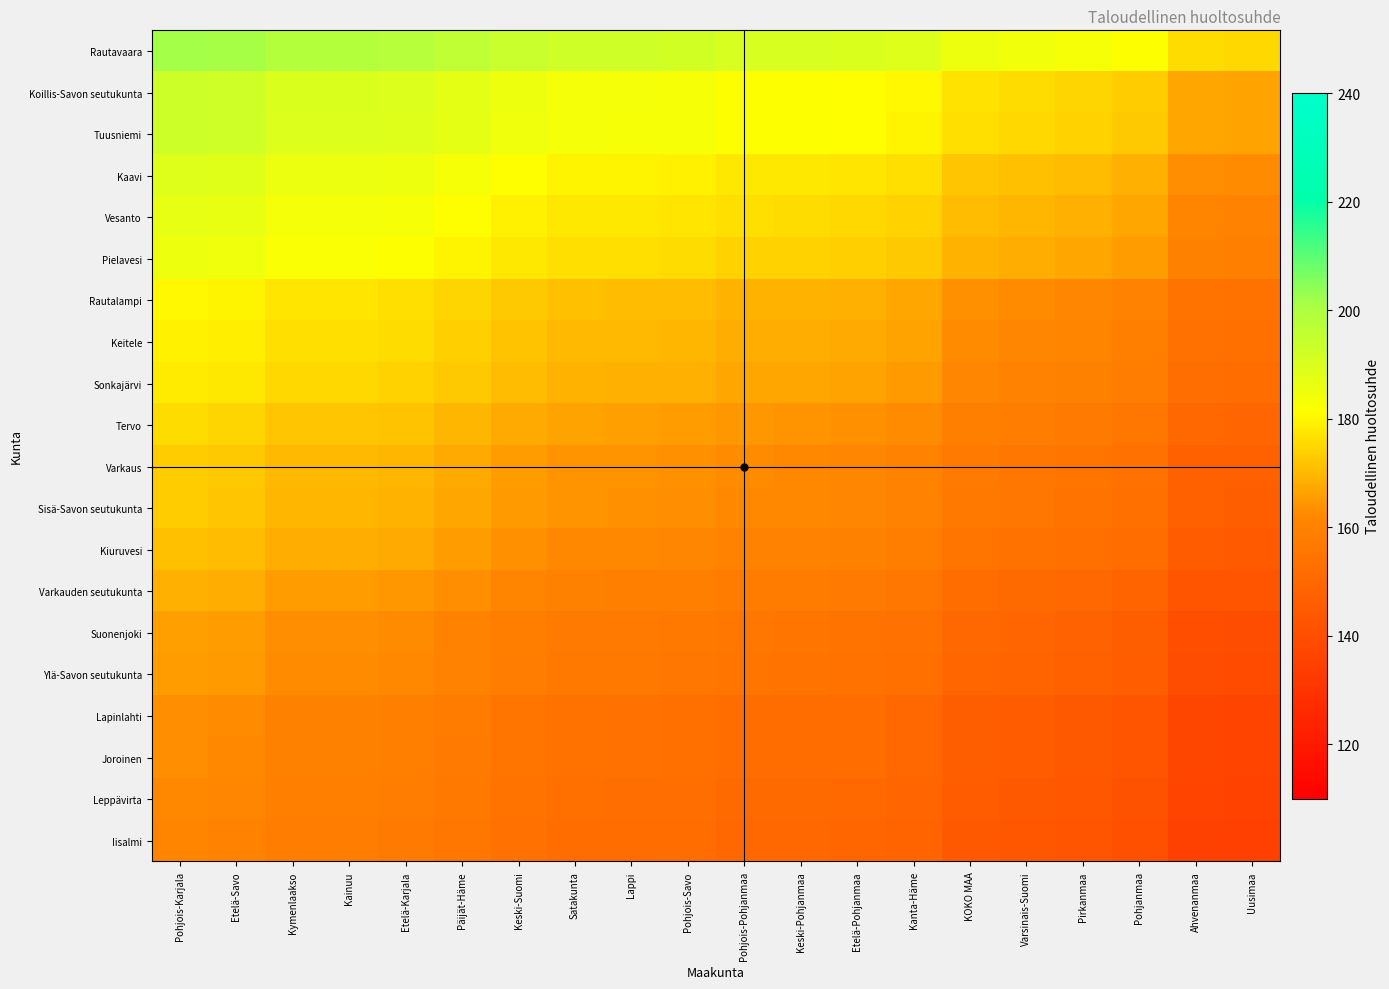

Which series has the largest total across all categories?

Rautavaara